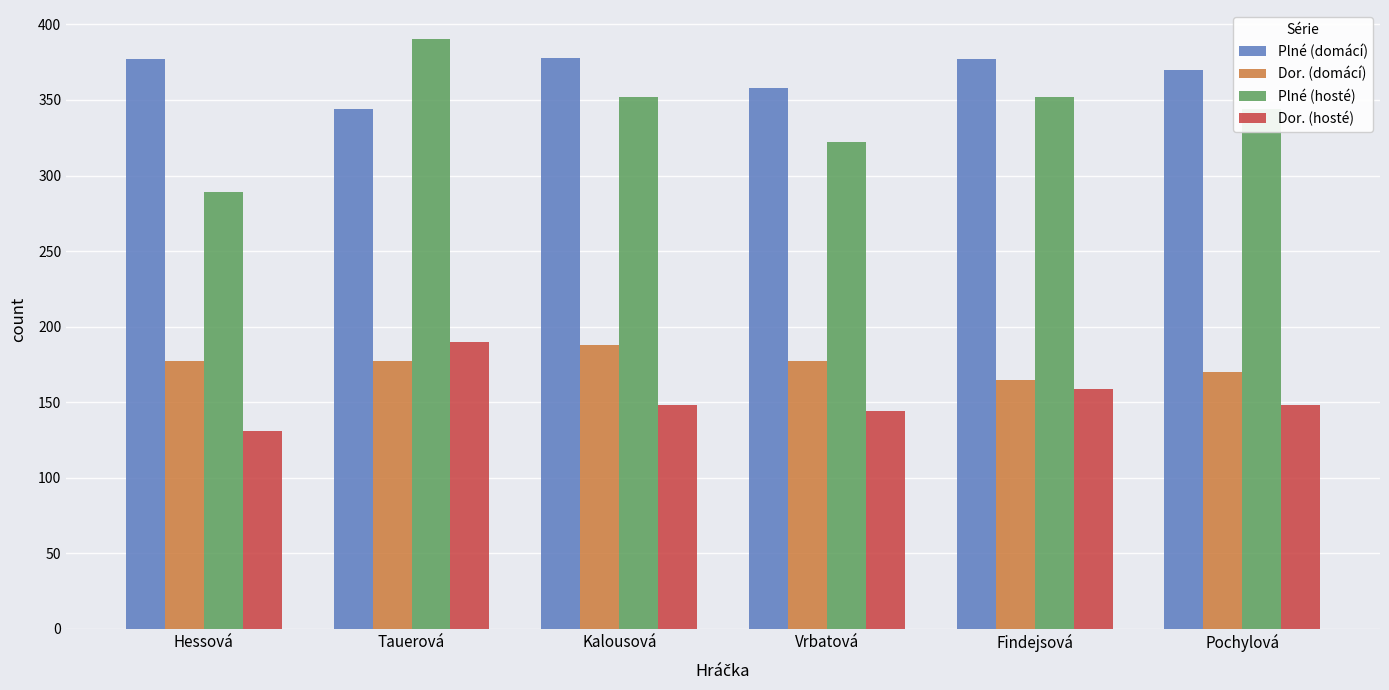

What is the difference between the maximum and second lowest values in the Plné (domácí) series?

20